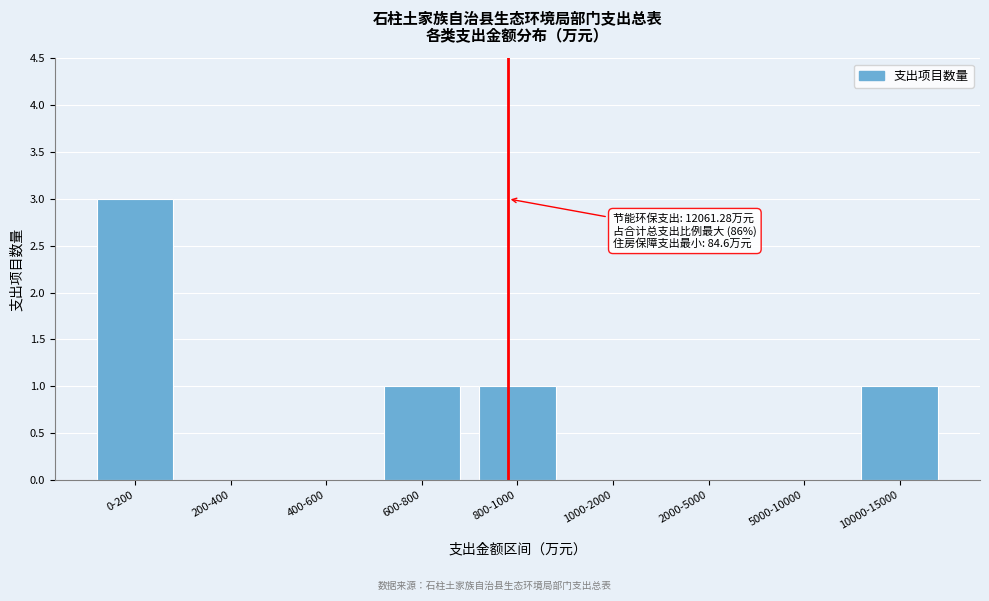

Reading left to right, what are all the values shown in this chart?

0-200=3	200-400=0	400-600=0	600-800=1	800-1000=1	1000-2000=0	2000-5000=0	5000-10000=0	10000-15000=1